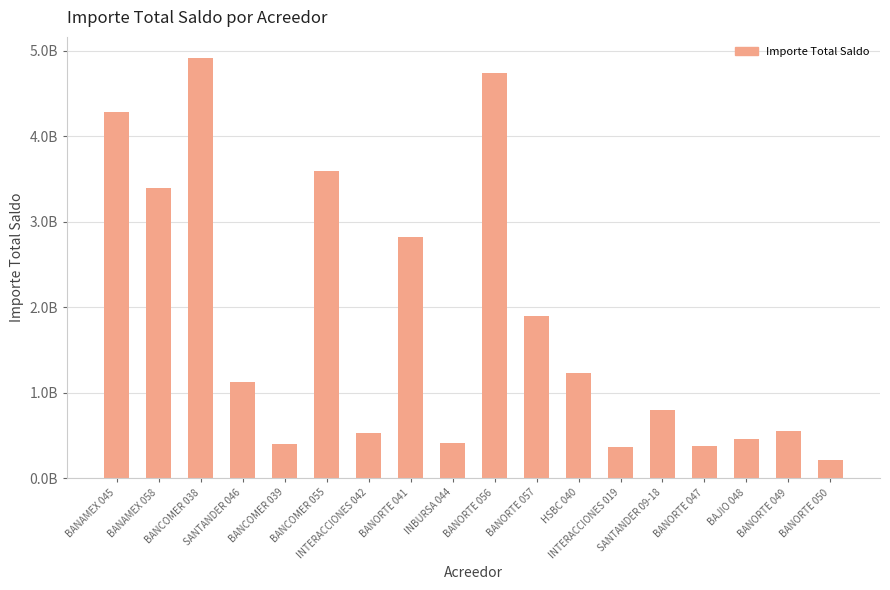

Does the chart contain any negative values?

No